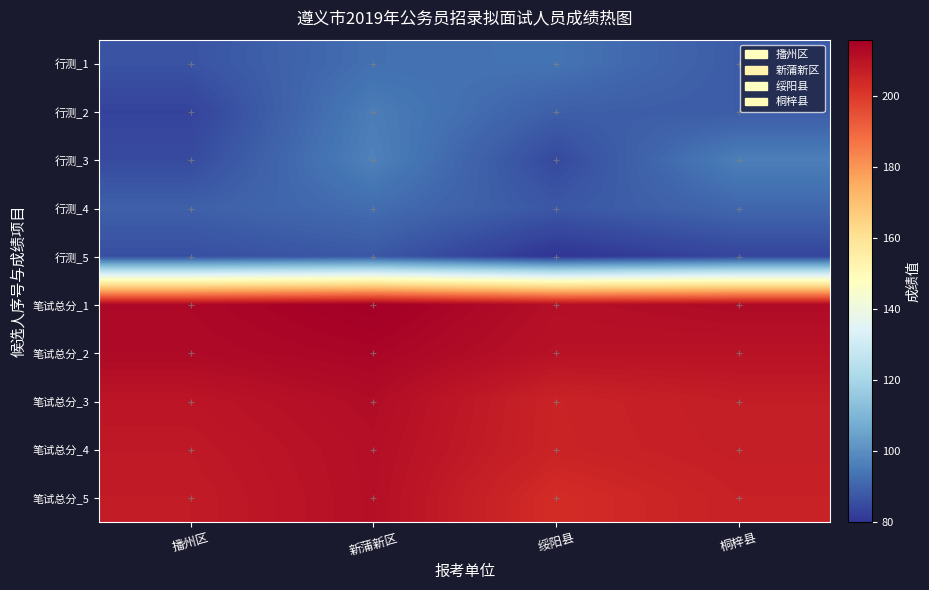

At how many categories does at least one series exceed 102?

4